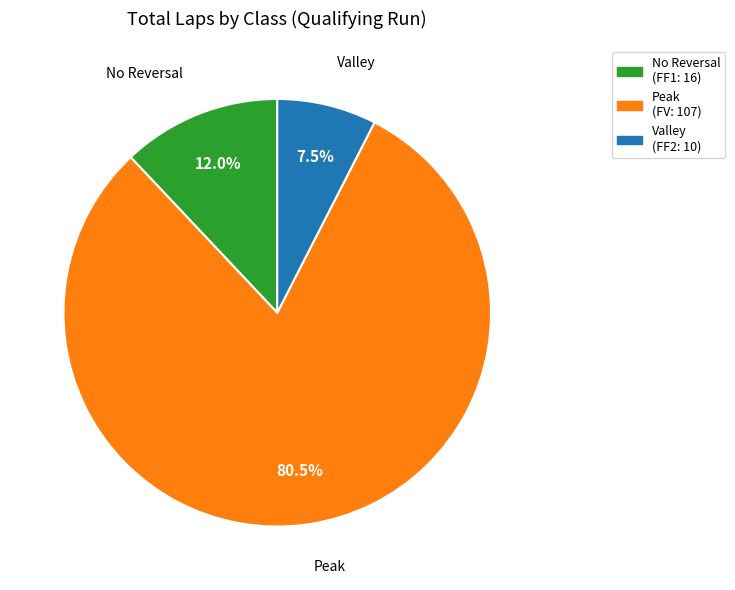

Is there any slice that represents more than half of the pie?

Yes